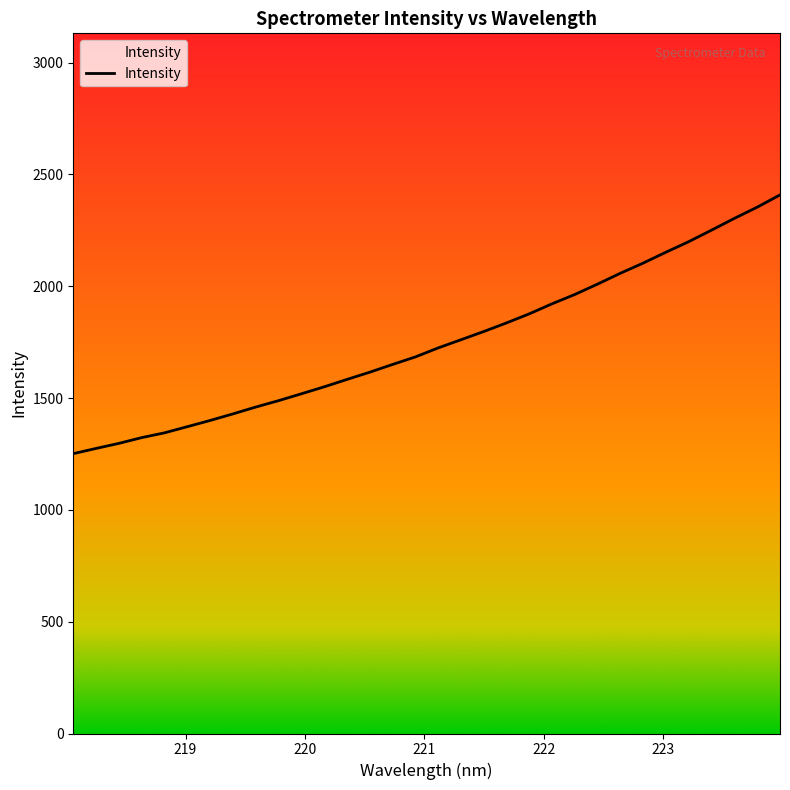

Count the number of categories in the chart.

32